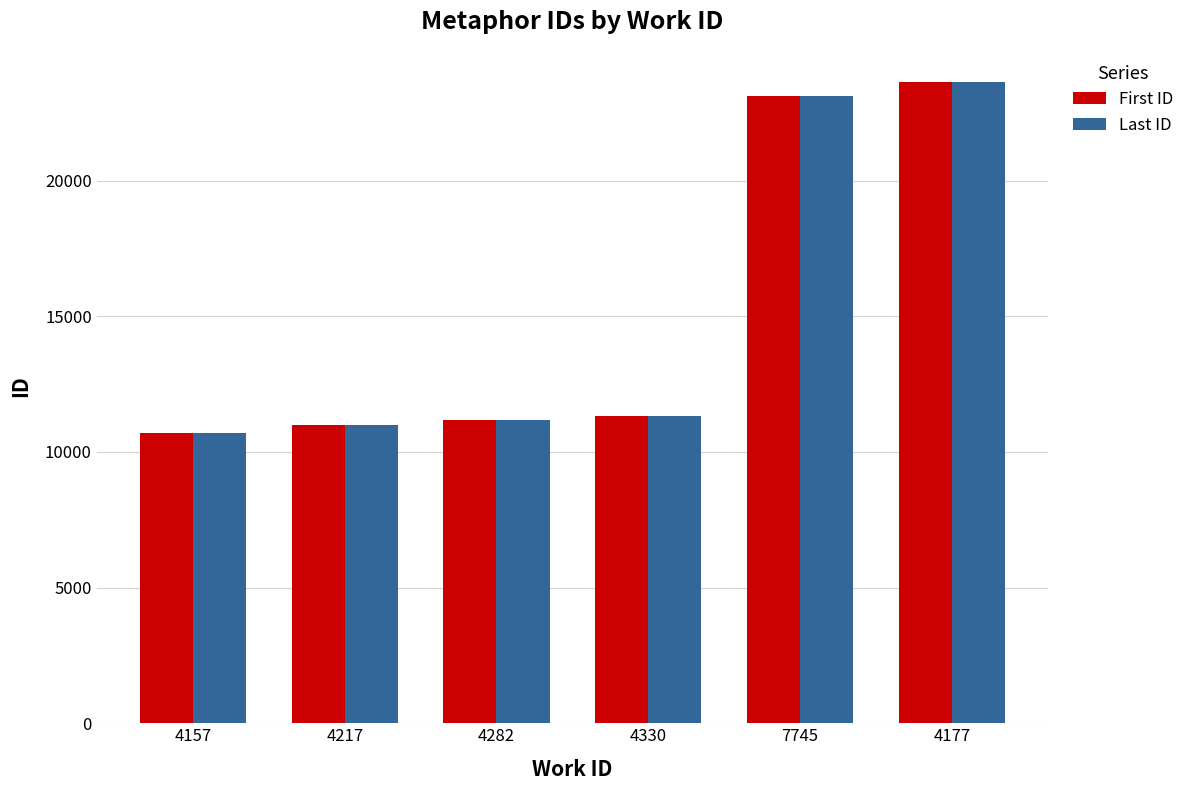

At which label does First ID reach its minimum?

4157